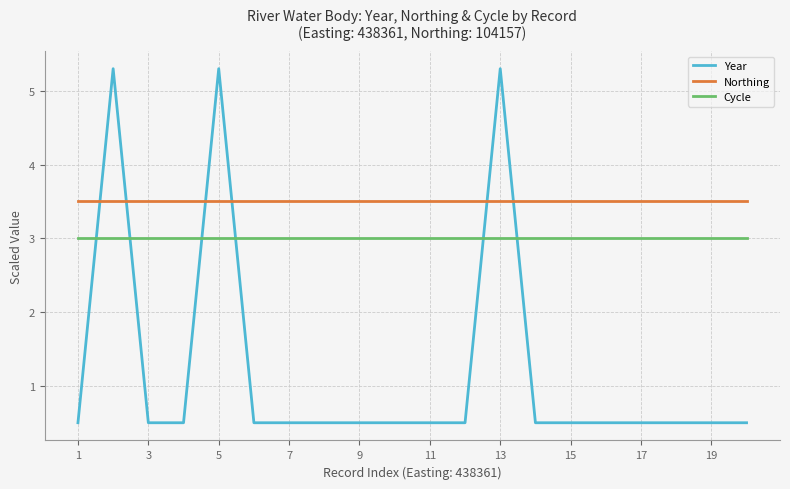

Which series has the largest range (max minus min)?

Year